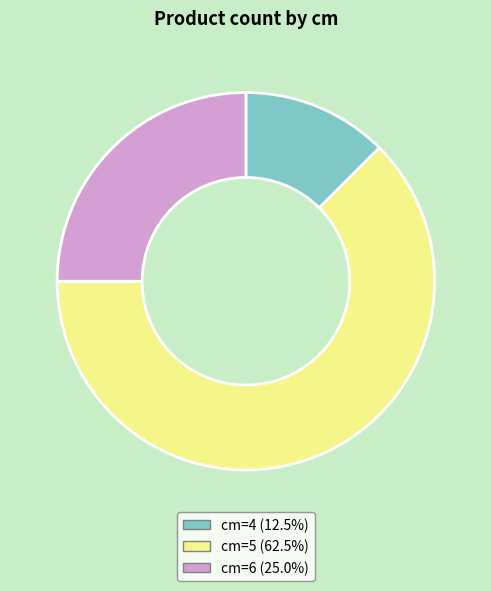

Is there any slice that represents more than half of the pie?

Yes